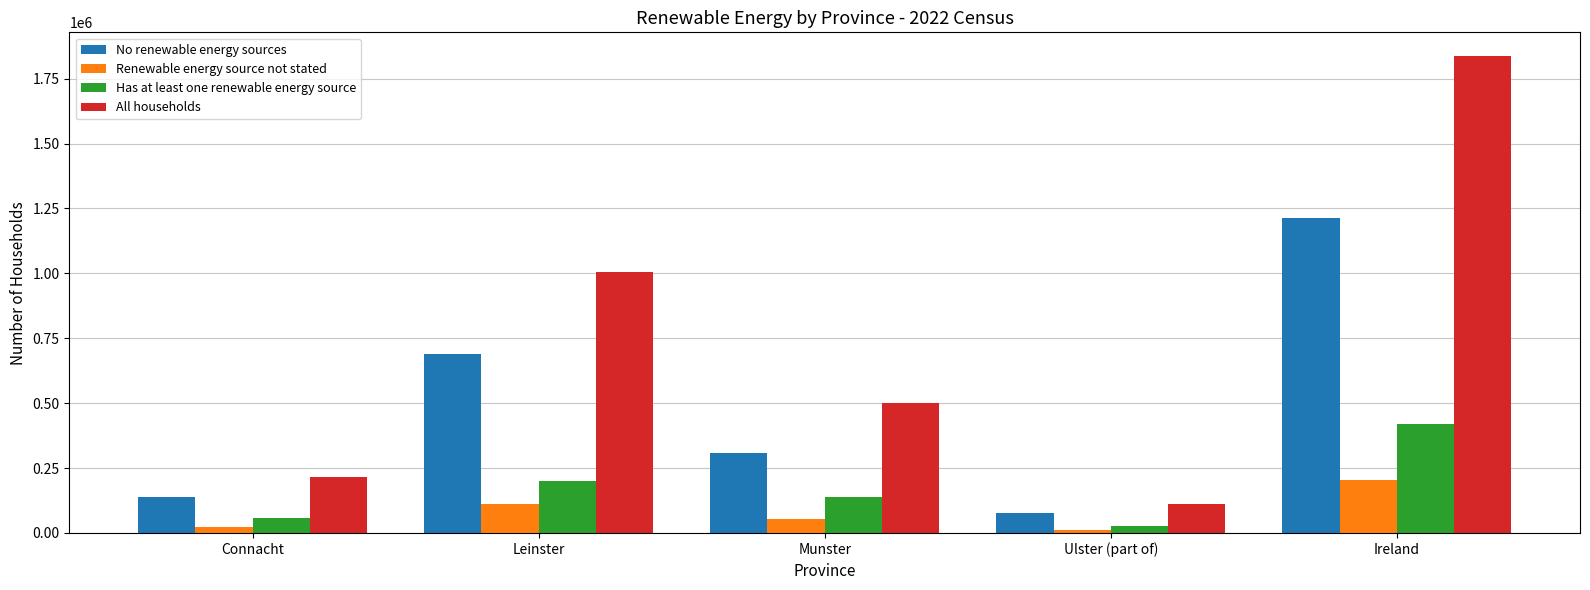

What is the approximate value of Renewable energy source not stated at Leinster, to the nearest 50?

113500